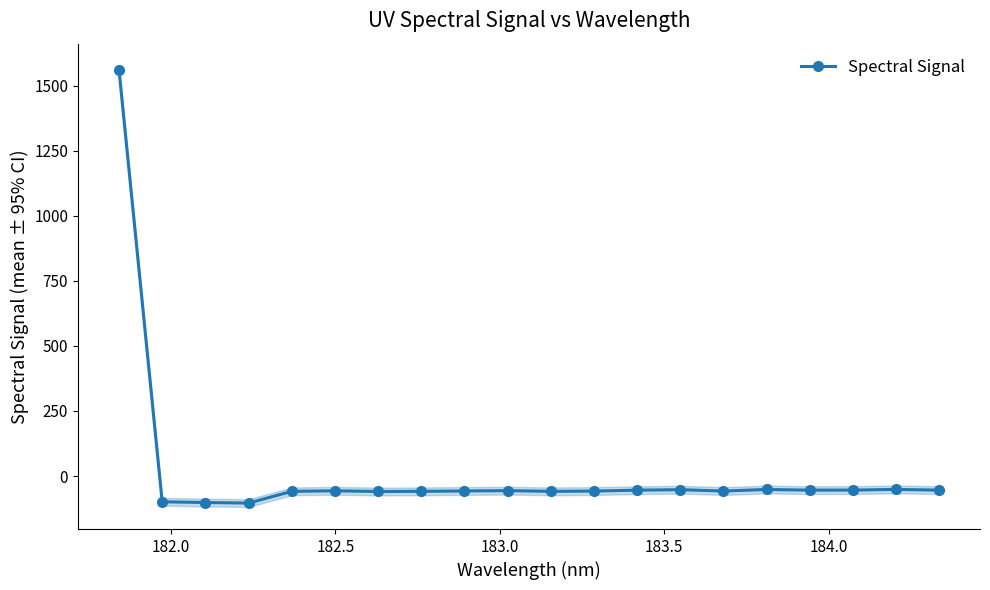

What is the value of the Spectral Signal point at the 18th from the left?

-54.1